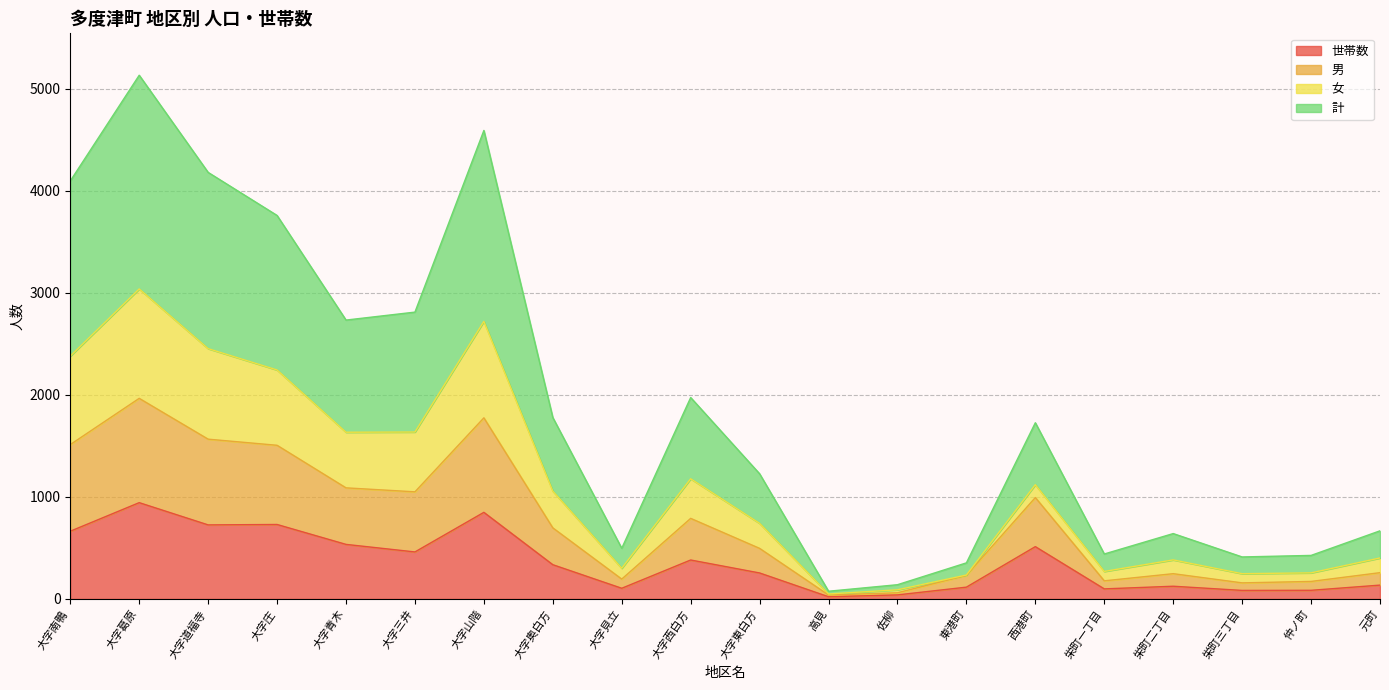

At which category does 女 reach its first local valley?

大字青木